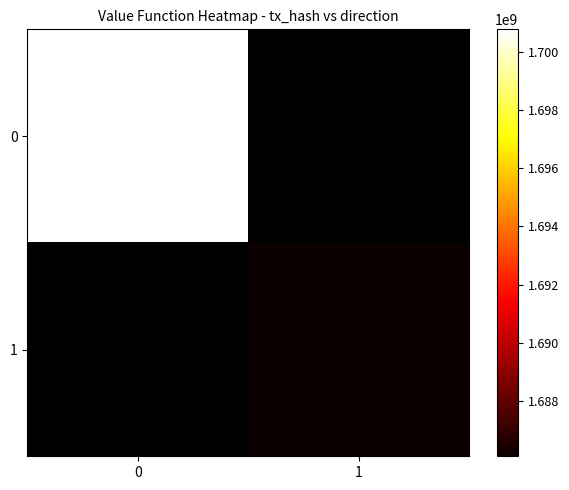

At how many categories does at least one series exceed 1687819128?

1